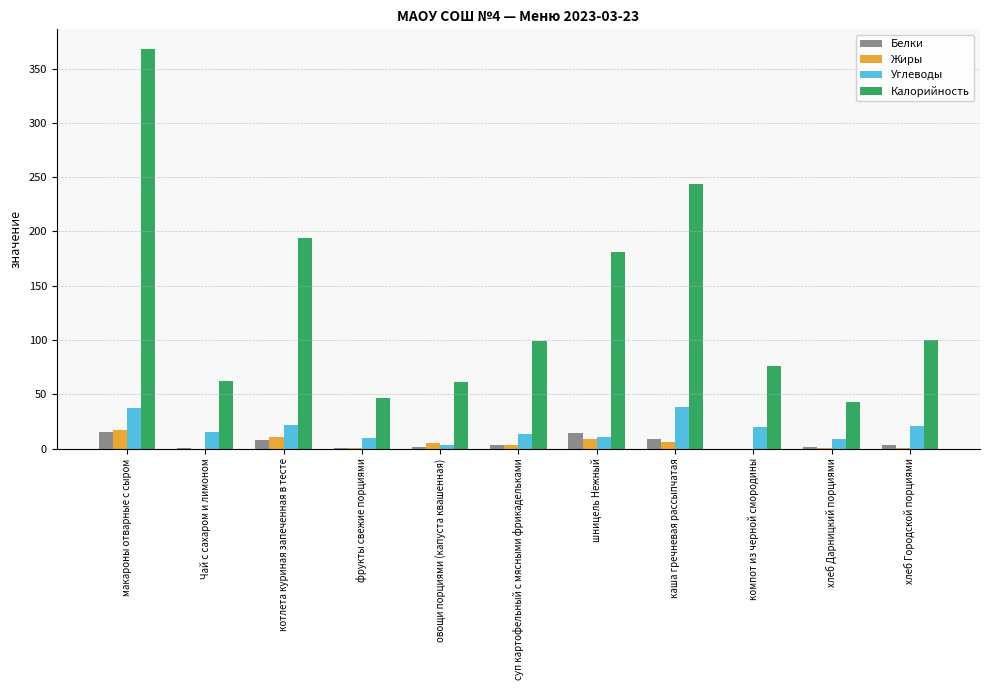

Is it true that Калорийность equals 243.8 at каша гречневая рассыпчатая?

True